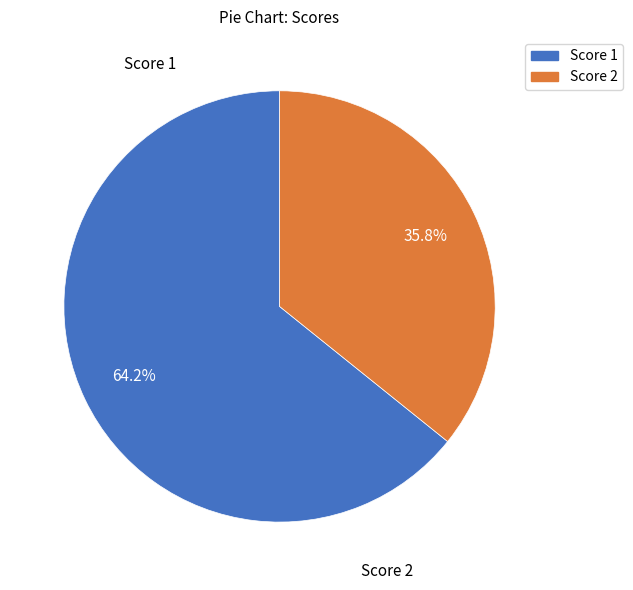

Count the number of slices in the pie.

2